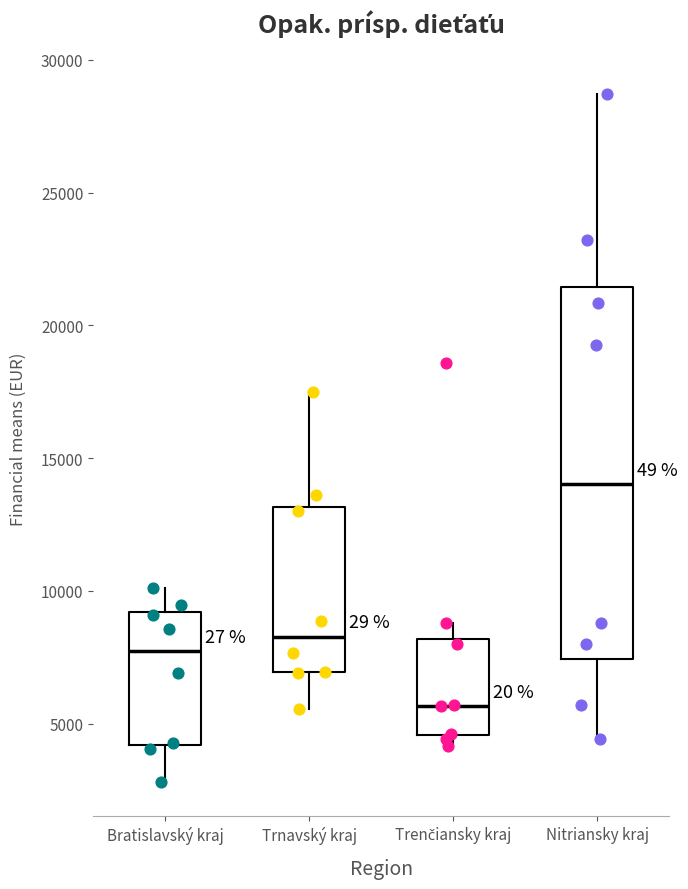

Where does the median line of the box for Trnavský kraj sit on the y-axis? The values are not printed on the chart, so give them approximately, as read against the axis.

8500